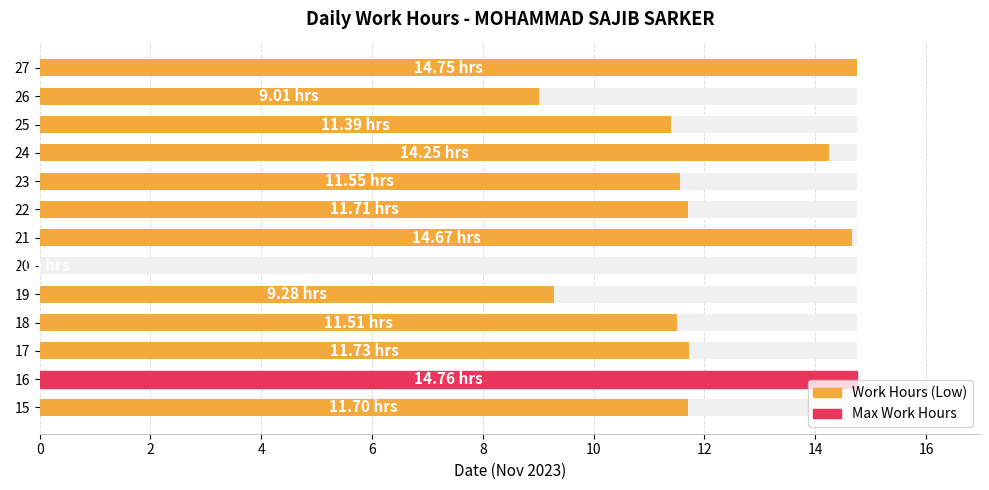

Does the chart contain any negative values?

No